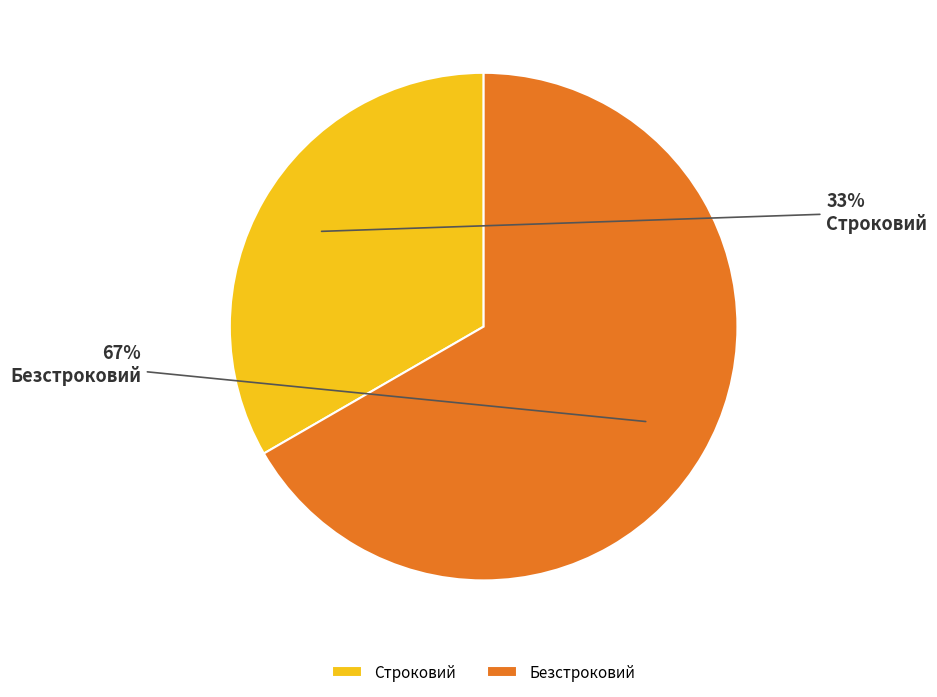

Between Безстроковий and Строковий, which is larger?

Безстроковий